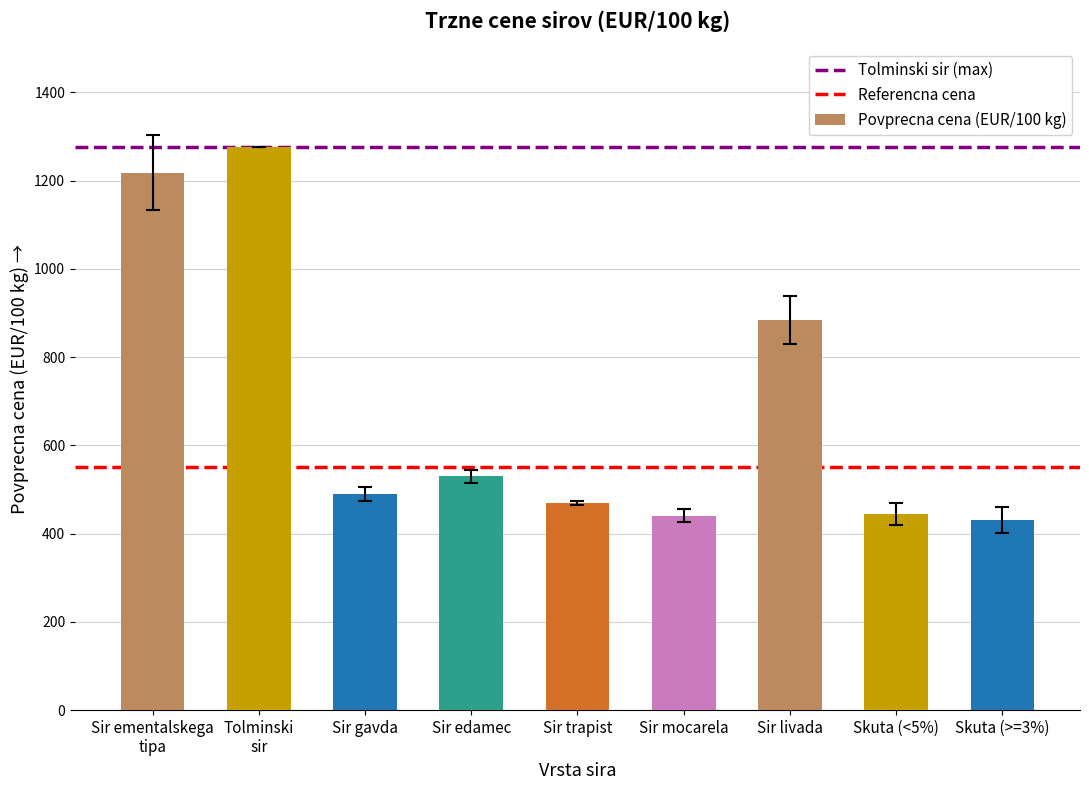

The chart shows a value of 267.3 at Skuta (>=3%). True or false?

False